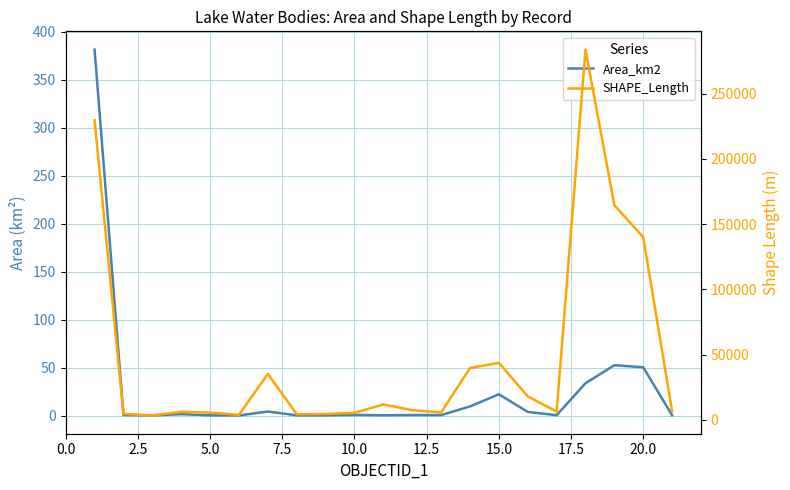

What are all the series names shown in the legend?

Area_km2, SHAPE_Length